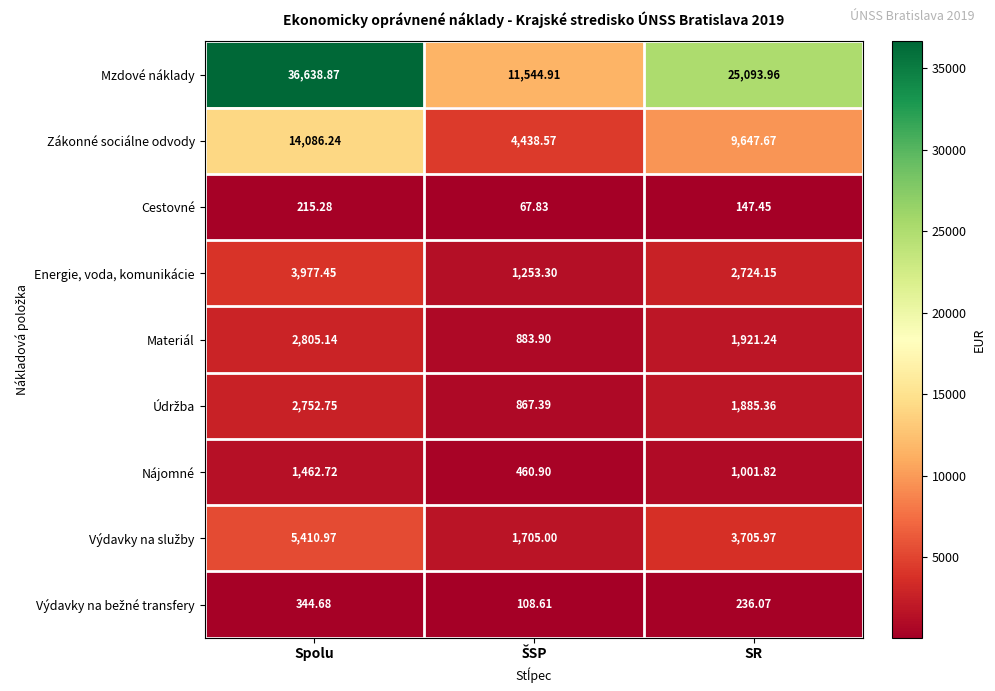

Where is Nájomné nearest to the value 961?

SR